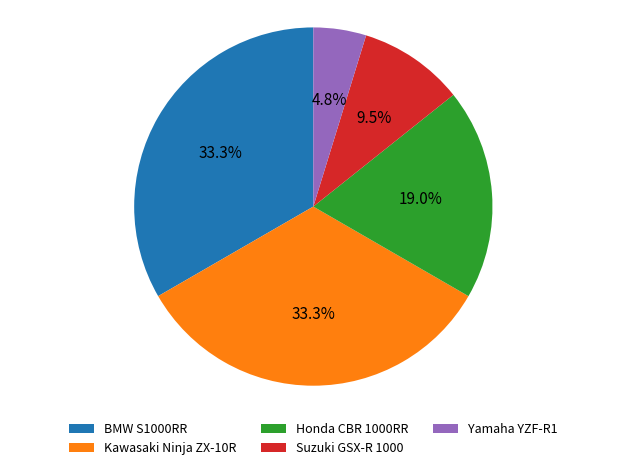

Is the sum of Suzuki GSX-R 1000 and Honda CBR 1000RR greater than half?

No